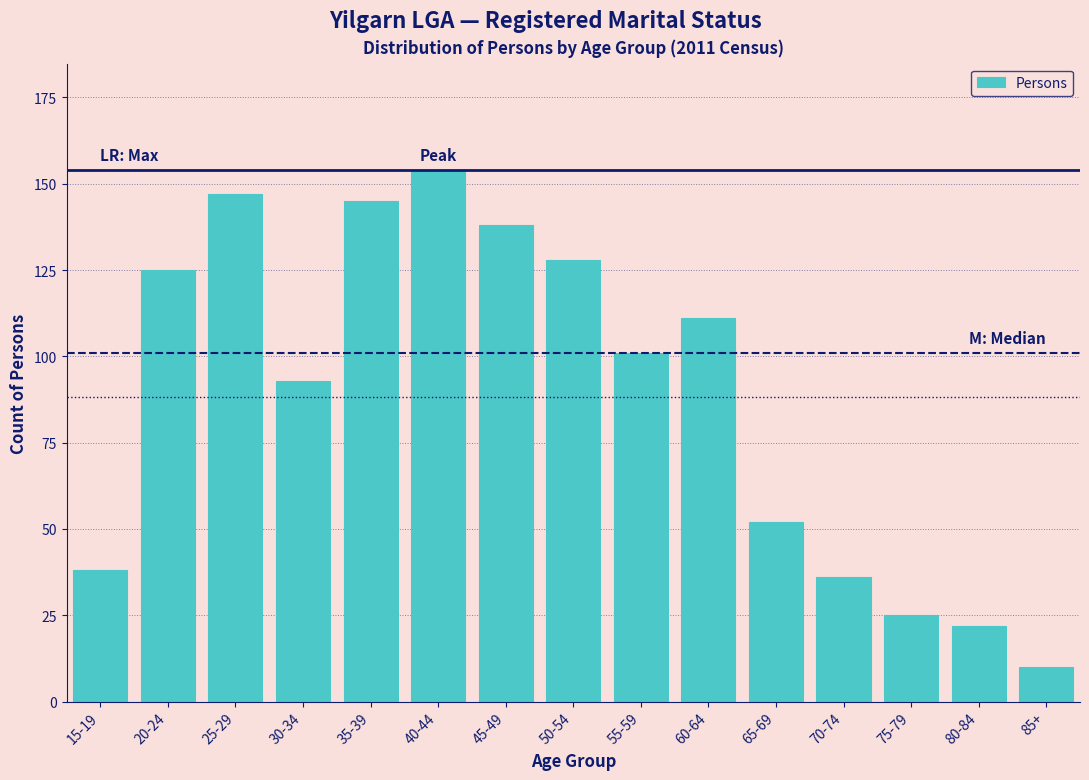

Reading left to right, extract all data points from this chart.

15-19=38	20-24=125	25-29=147	30-34=93	35-39=145	40-44=154	45-49=138	50-54=128	55-59=101	60-64=111	65-69=52	70-74=36	75-79=25	80-84=22	85+=10